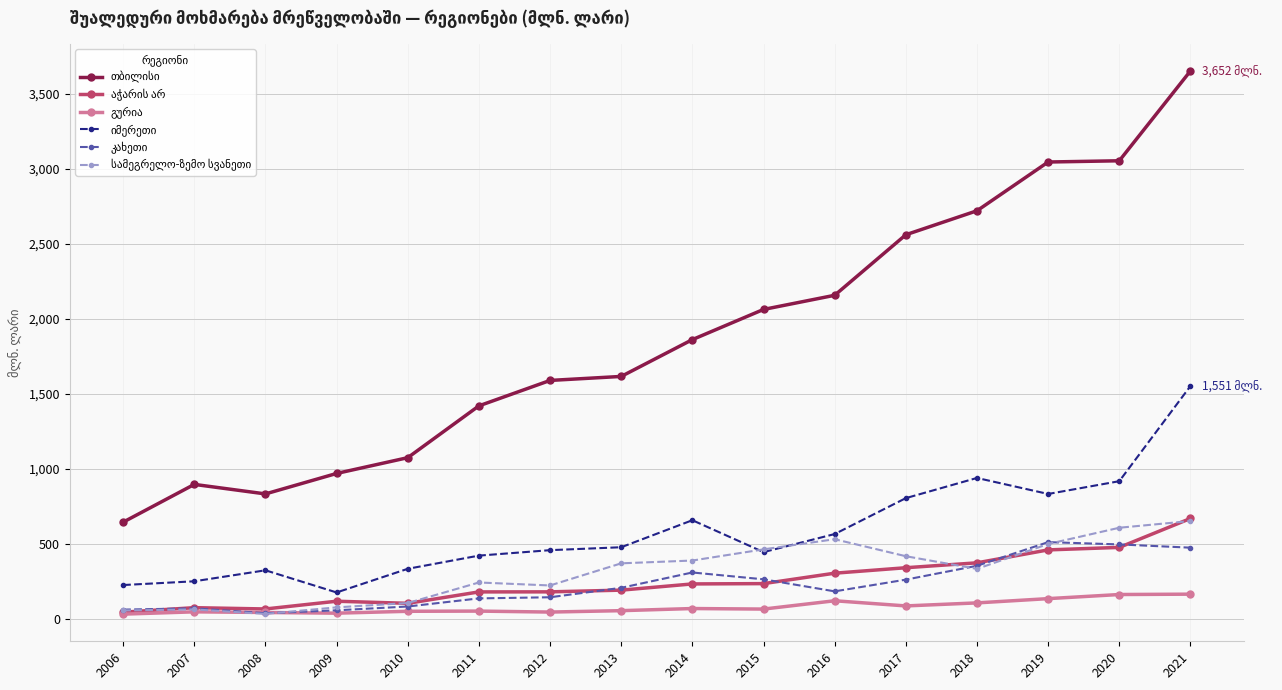

What is the total value across all series at 2017?

4466.2